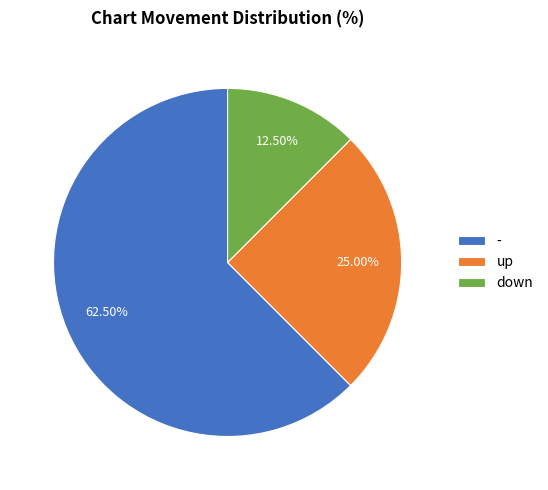

To the nearest percent, what is the average slice percentage?

33%